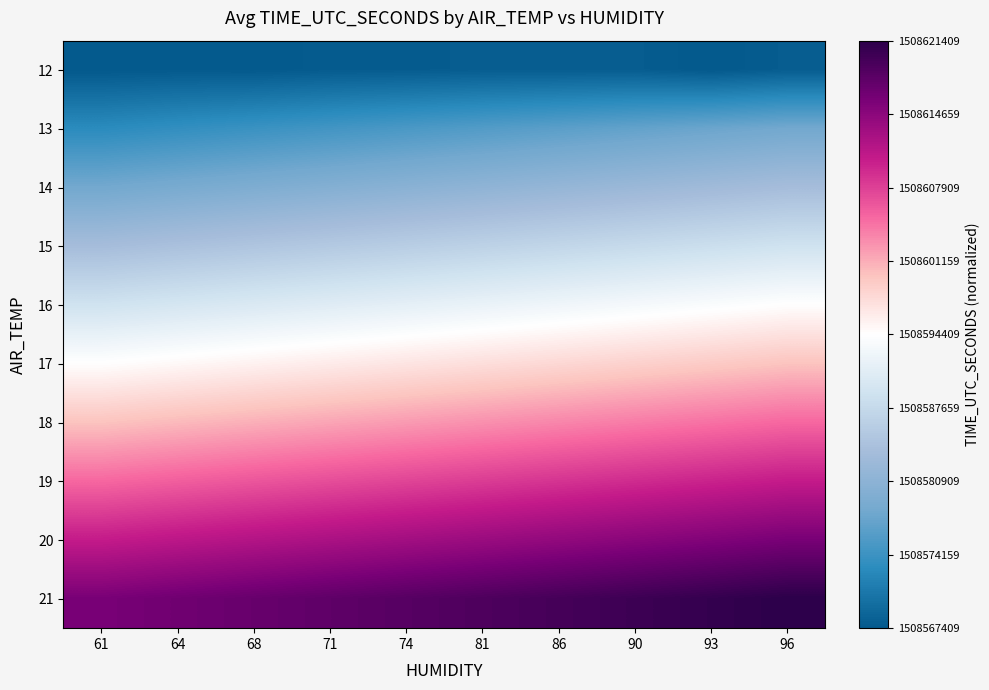

What is the spread (max minus min) of values at 93?

1.0